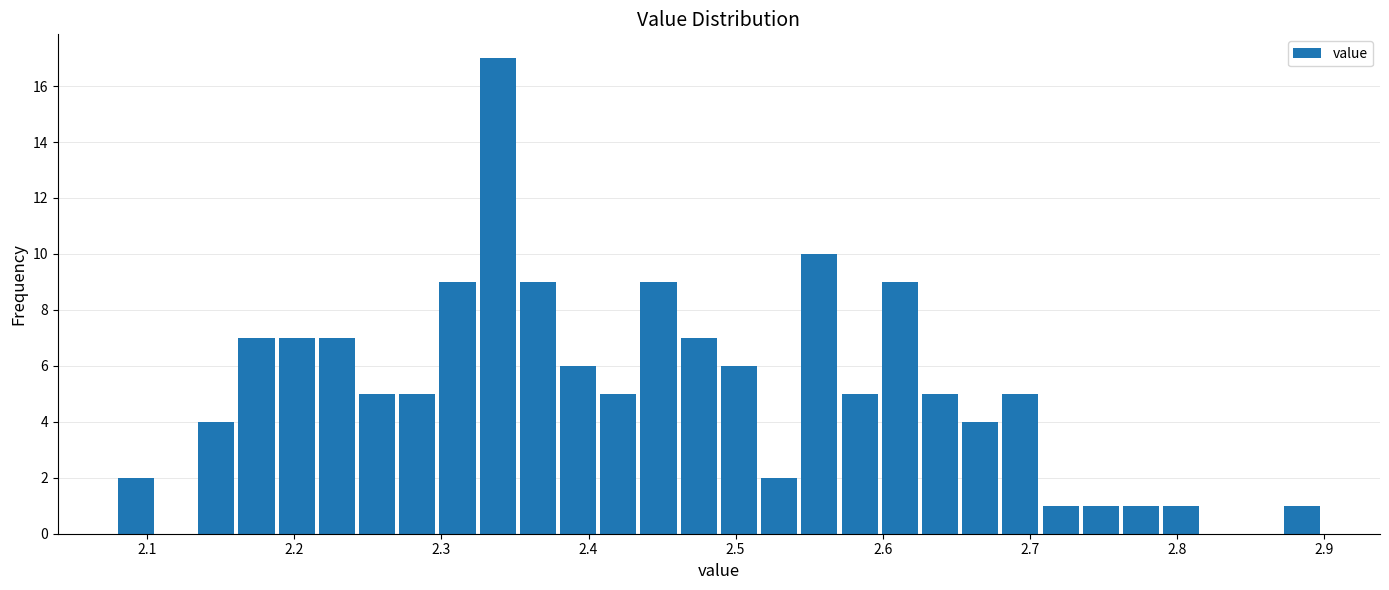

Around what value on the x-axis is the tallest bar? Give the approximate position of its centre, as read against the axis.

2.34